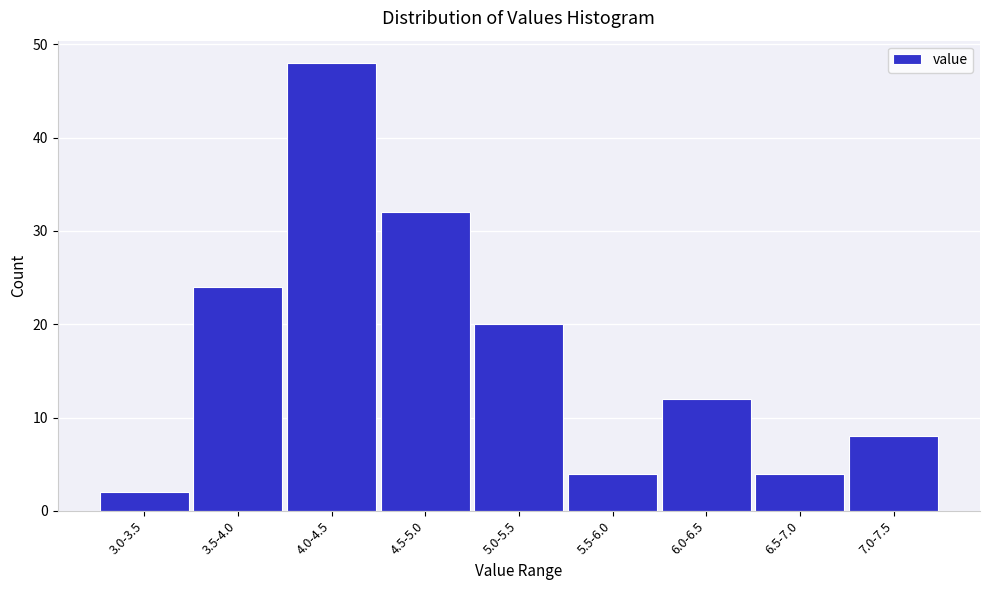

Reading right to left, list all the values displayed in this chart.

7.0-7.5=8	6.5-7.0=4	6.0-6.5=12	5.5-6.0=4	5.0-5.5=20	4.5-5.0=32	4.0-4.5=48	3.5-4.0=24	3.0-3.5=2